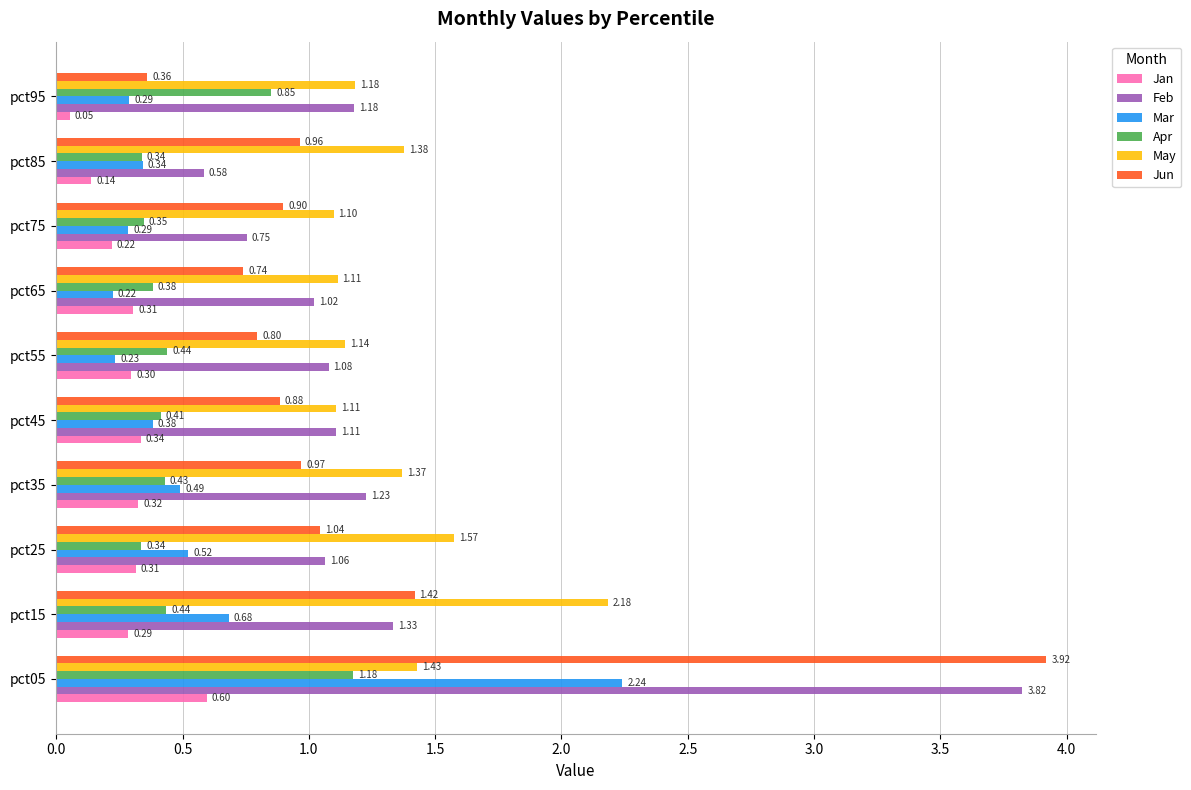

Which series has the largest range (max minus min)?

Jun